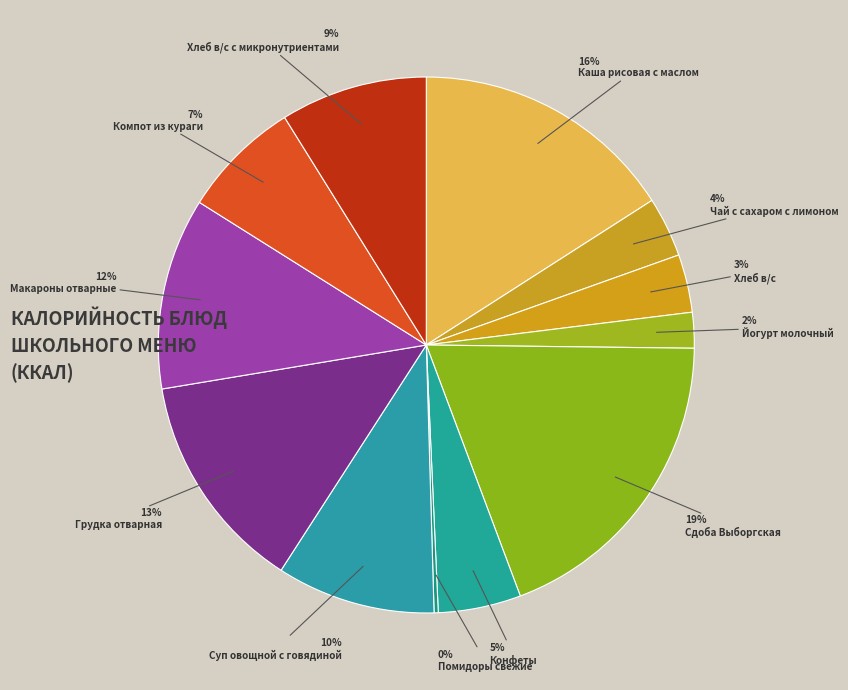

Count the number of slices in the pie.

12